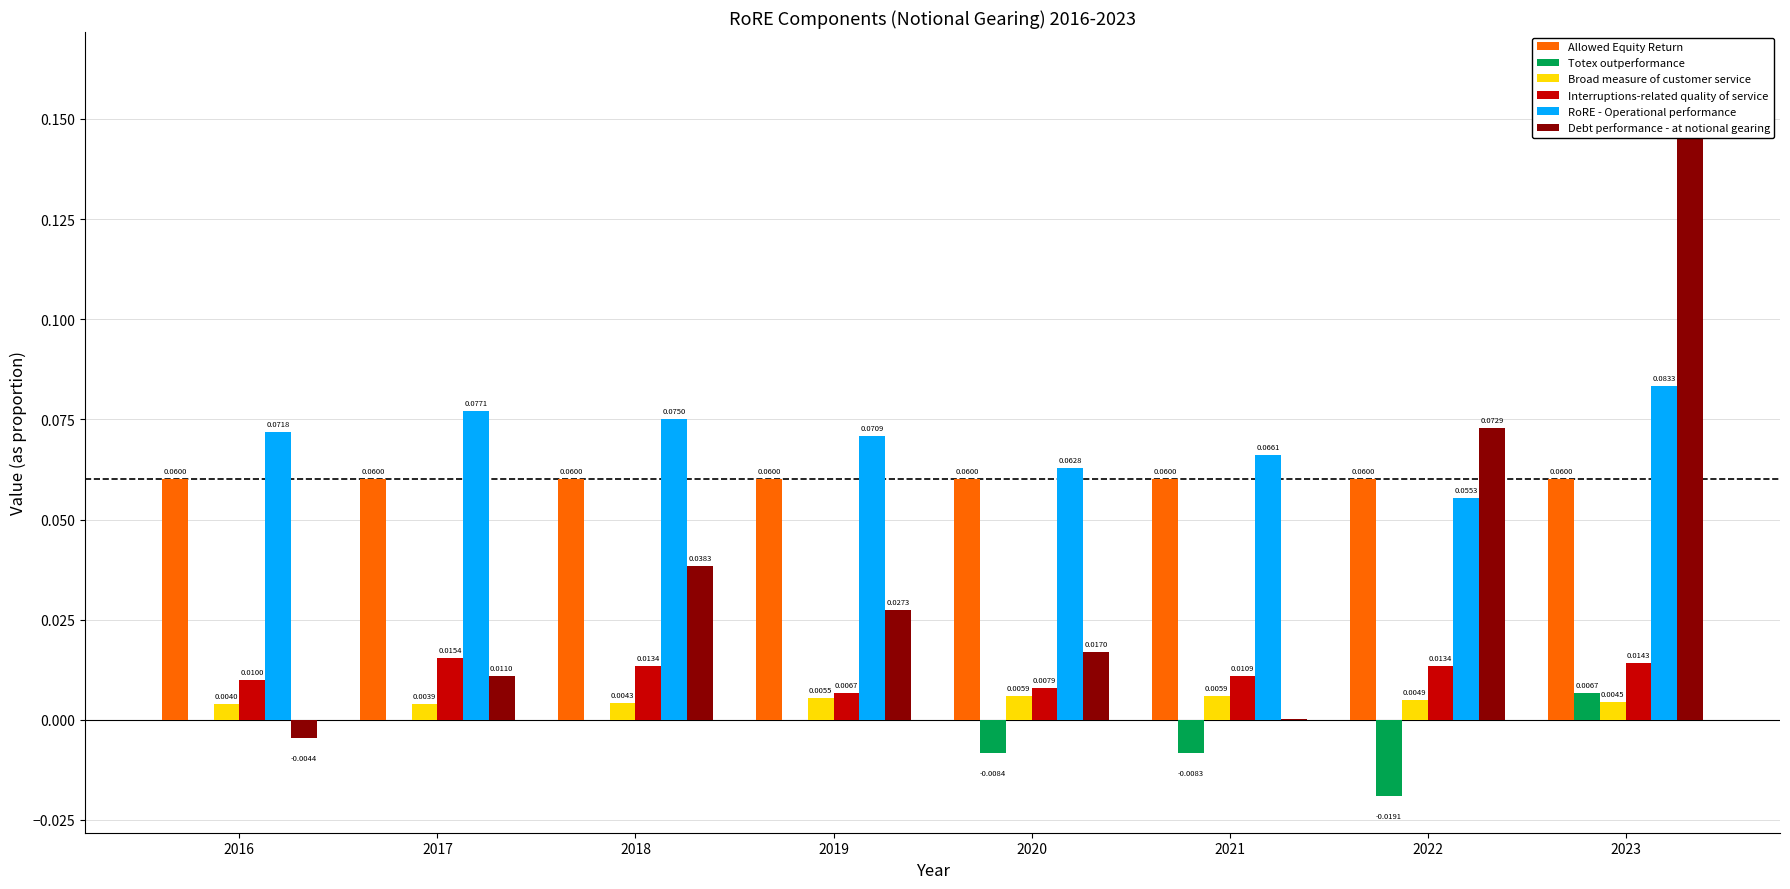

How many bars are there in total?

48